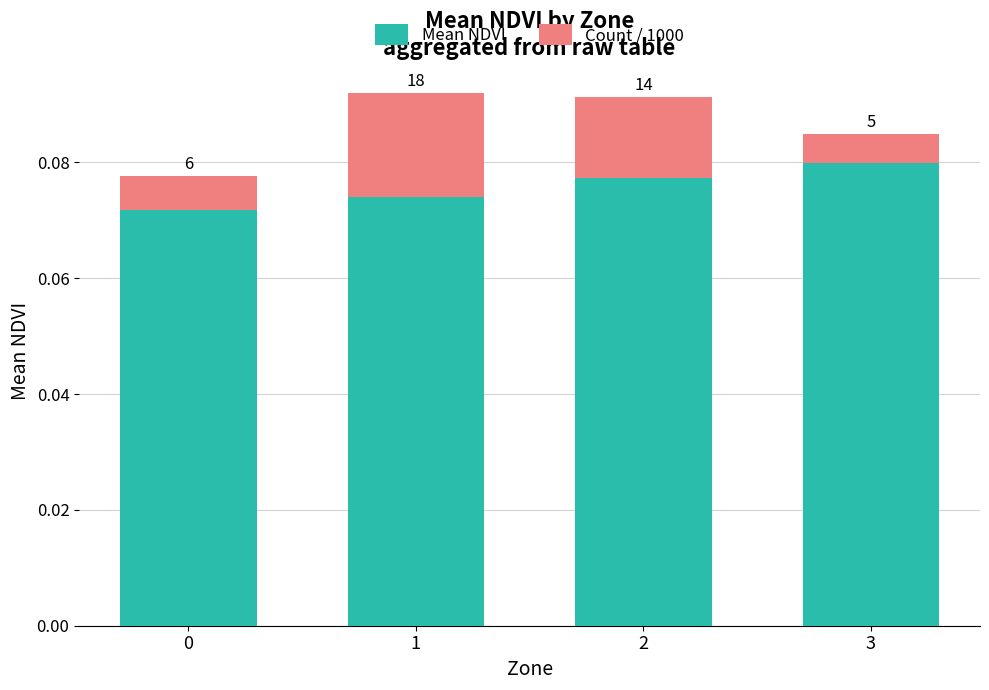

How many bars are there in total?

4